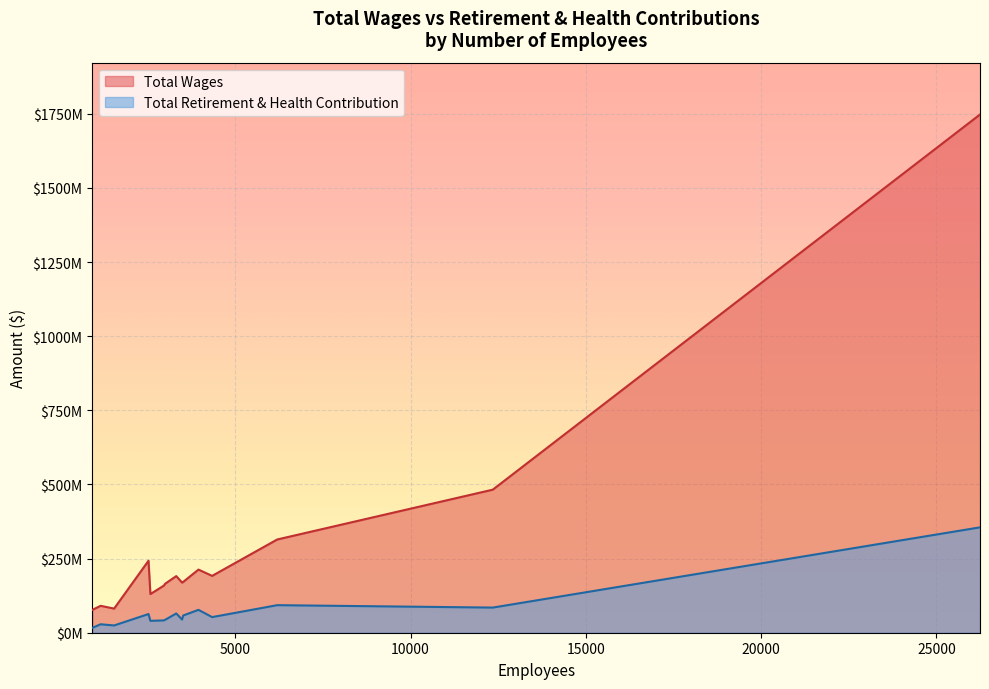

How many data points in Total Retirement & Health Contribution are above 52702523?

7